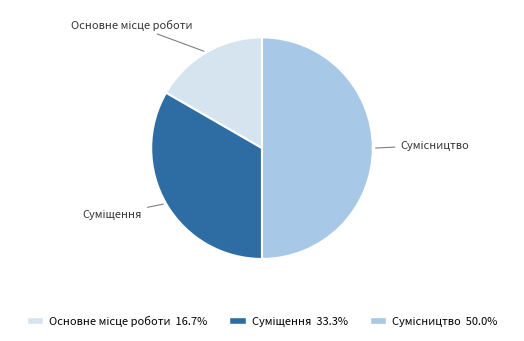

How many slices are in this pie chart?

3